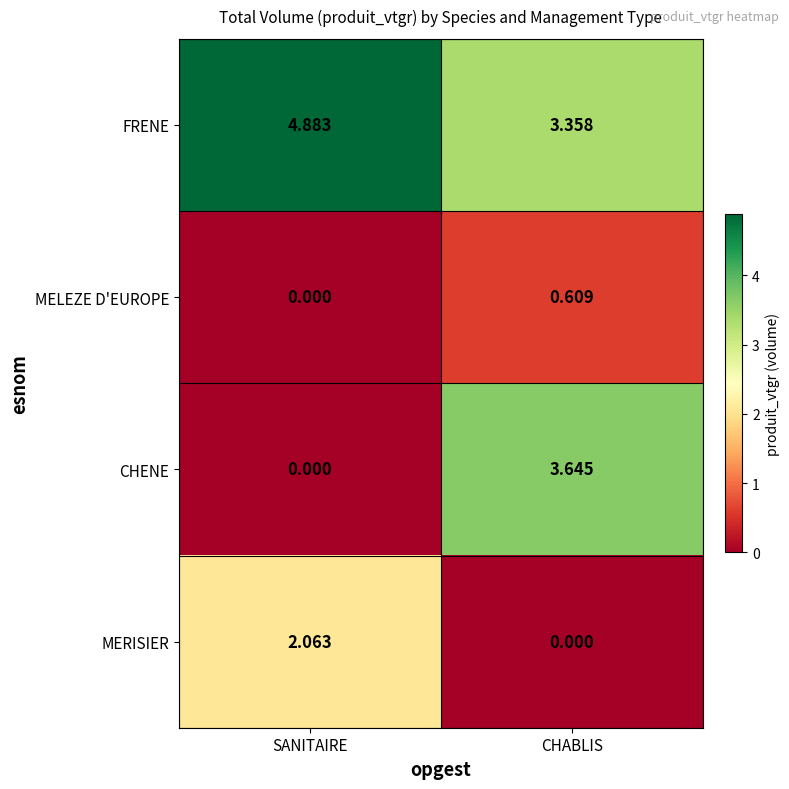

At how many categories does at least one series exceed 4?

1